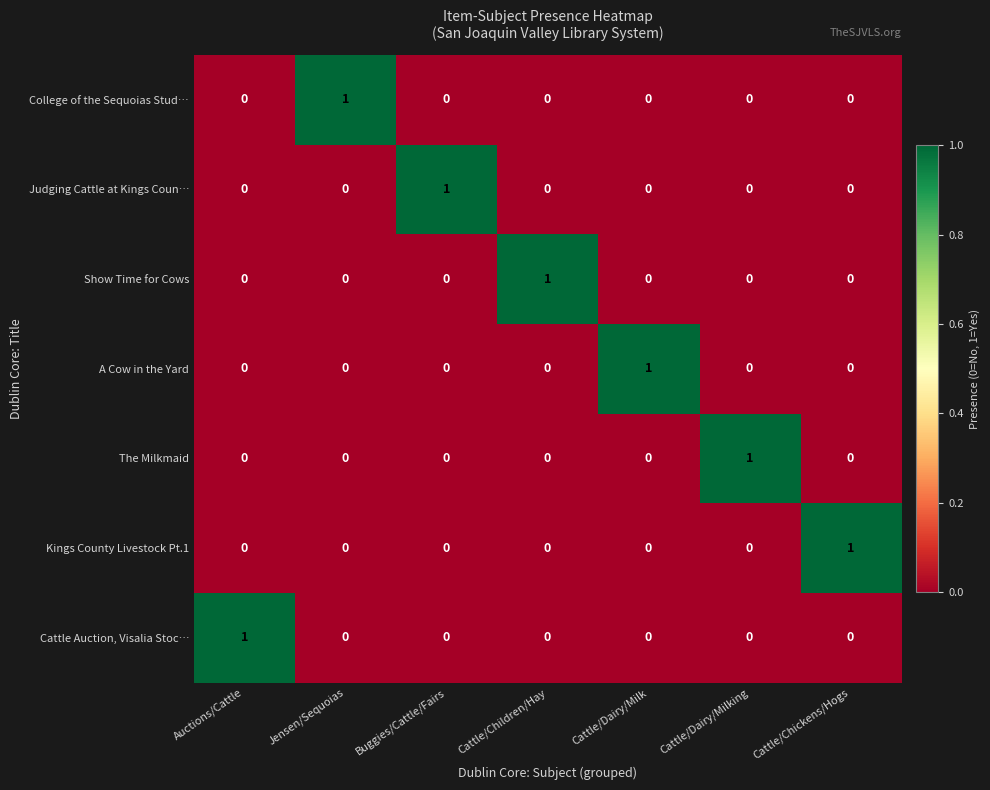

Which category has the highest value in the The Milkmaid series?

Cattle/Dairy/Milking